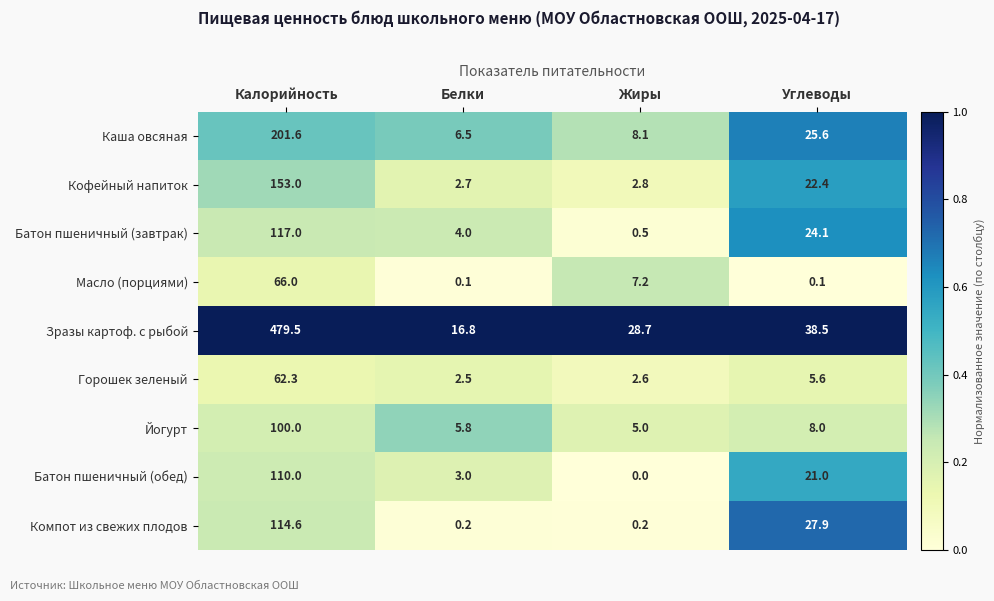

What is the greatest value displayed?

479.5